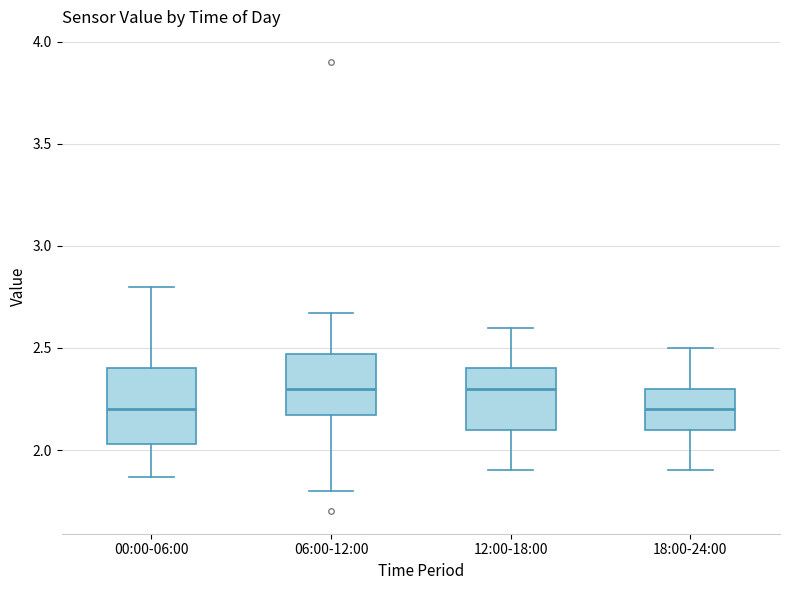

Reading left to right, transcribe this box plot: for each box, give where its median line is, the range the box spans, and where its two whiskers end, as read against the y-axis. The values are not printed on the chart, so give them approximately, as read against the axis.

00:00-06:00: median 2.20, box 2.05 to 2.40, whiskers 1.85 to 2.80
06:00-12:00: median 2.30, box 2.15 to 2.45, whiskers 1.80 to 2.65
12:00-18:00: median 2.30, box 2.10 to 2.40, whiskers 1.90 to 2.60
18:00-24:00: median 2.20, box 2.10 to 2.30, whiskers 1.90 to 2.50